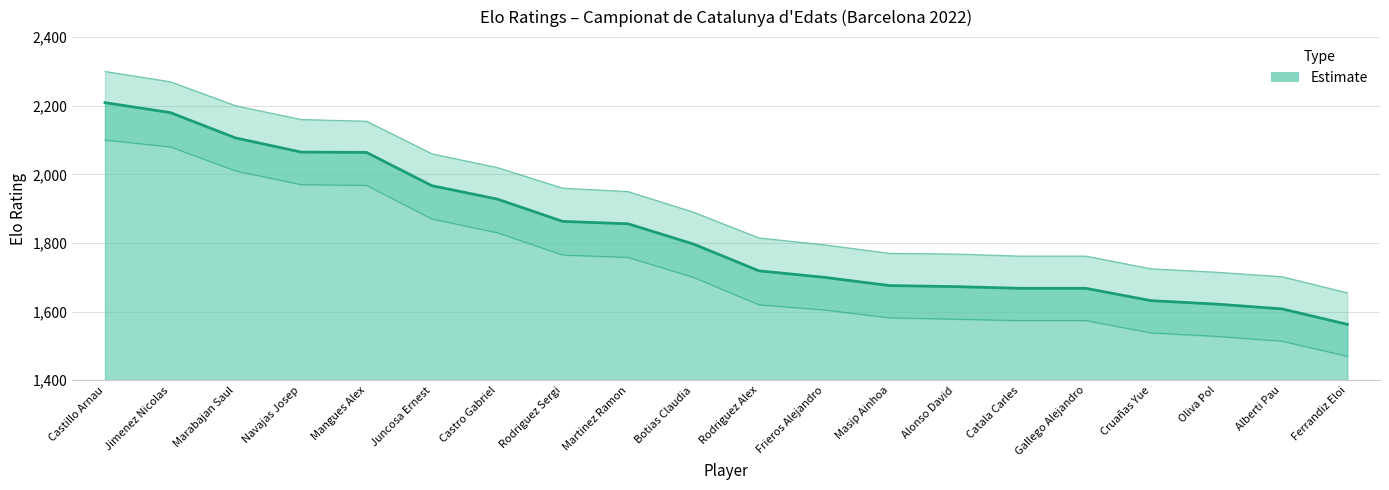

How many categories are shown in the chart?

20